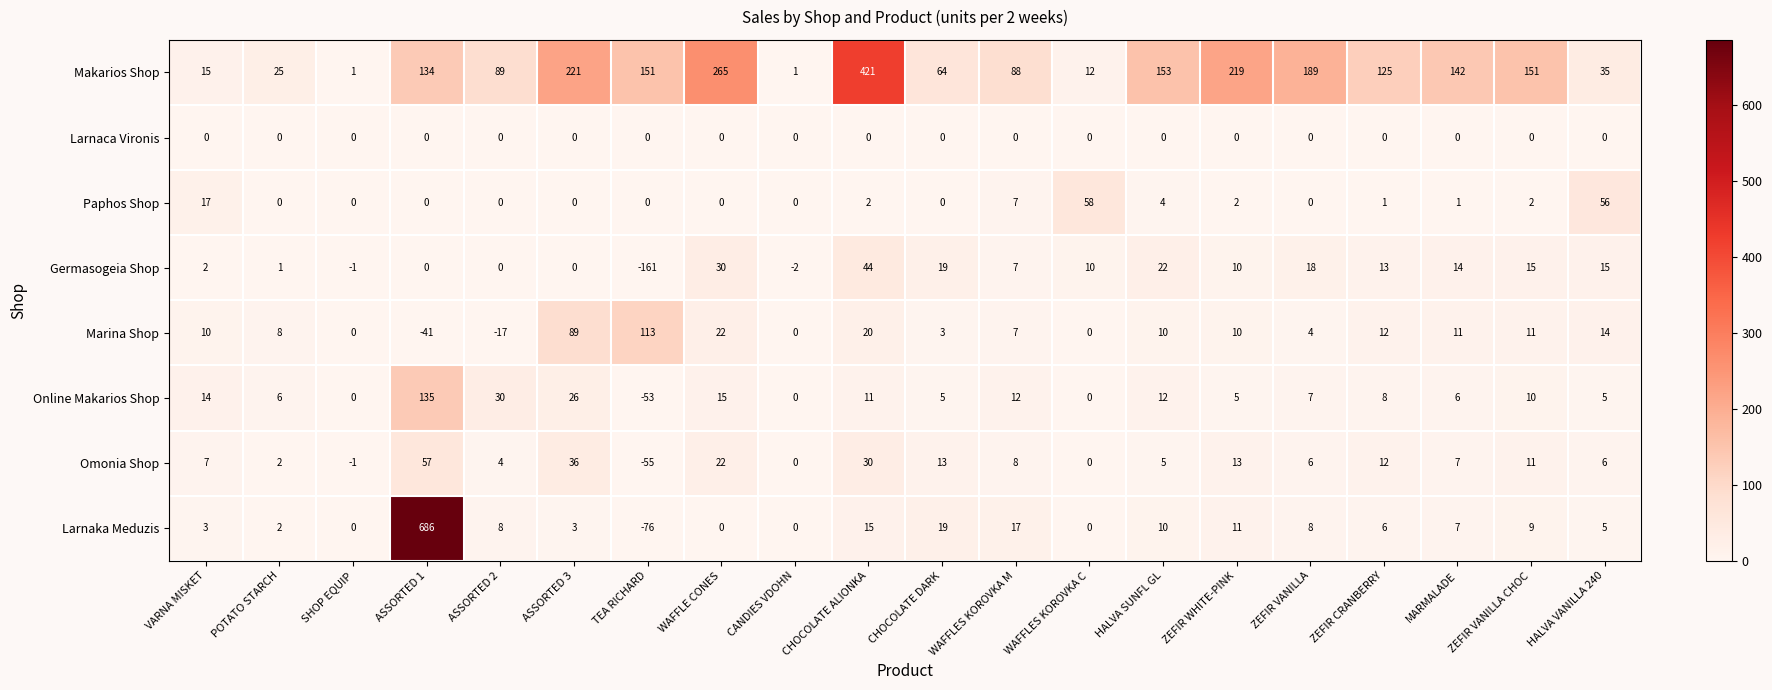

Which series has the widest spread of values?

Larnaka Meduzis